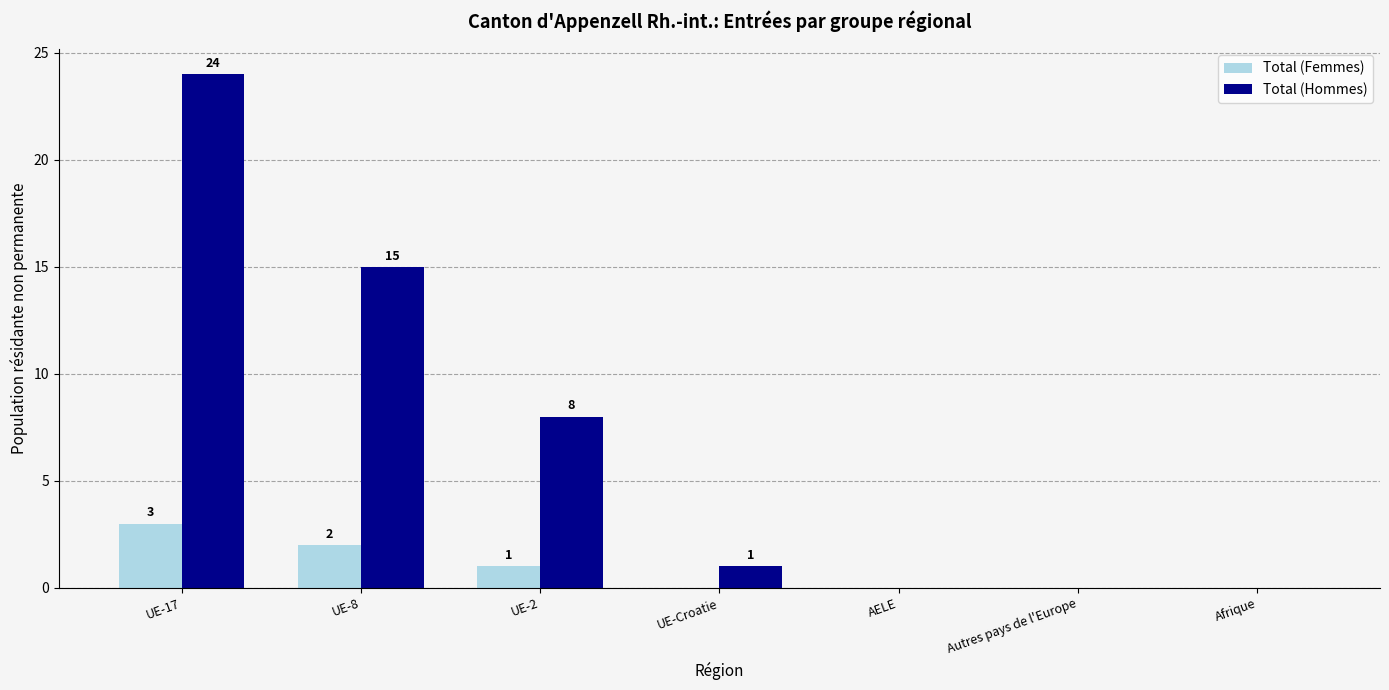

What are all the series names shown in the legend?

Total (Femmes), Total (Hommes)